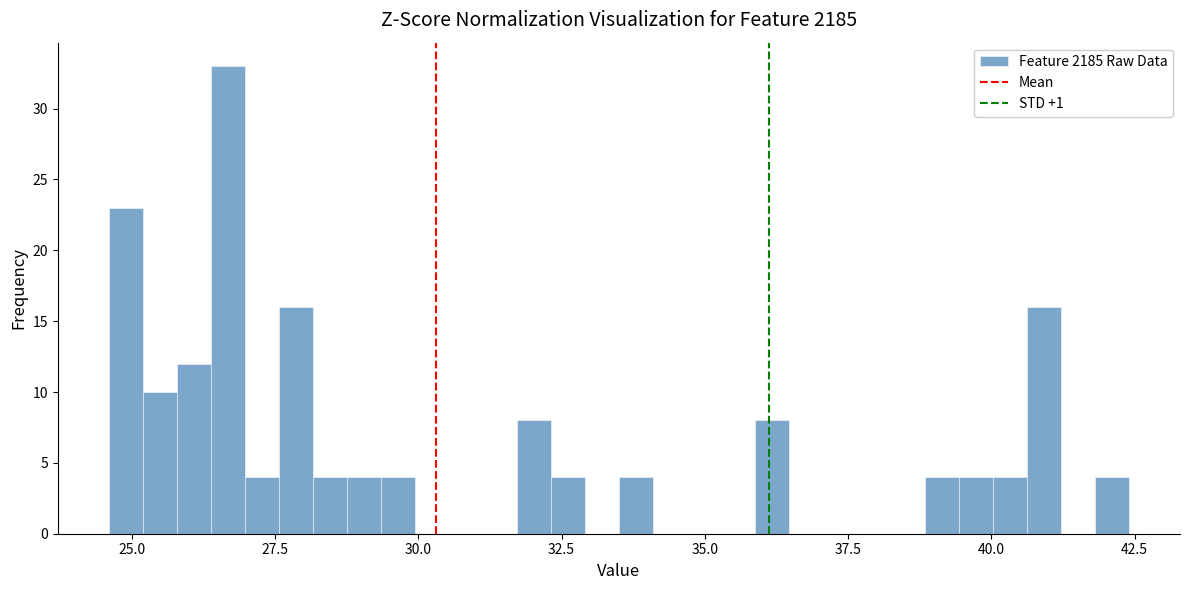

Read against the x-axis, roughly where is the centre of the tallest bar?

26.5